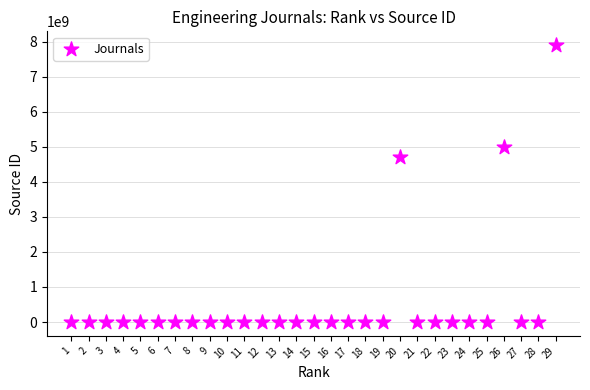

What Y value in the scatter plot is closest to 3950082690?

4700152225